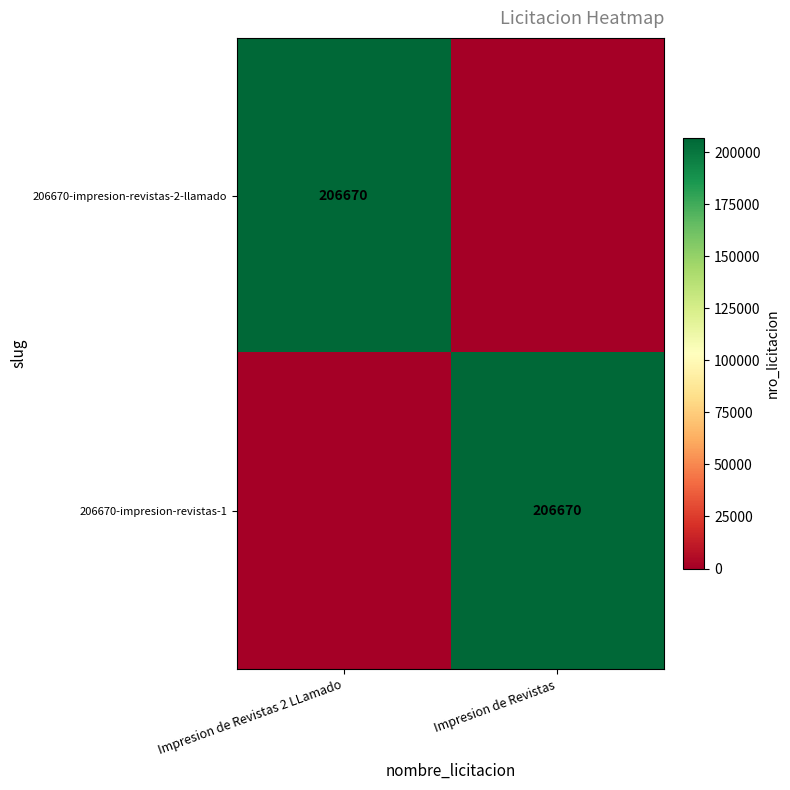

True or false: 206670-impresion-revistas-1 has a value of 130796 at Impresion de Revistas.

False